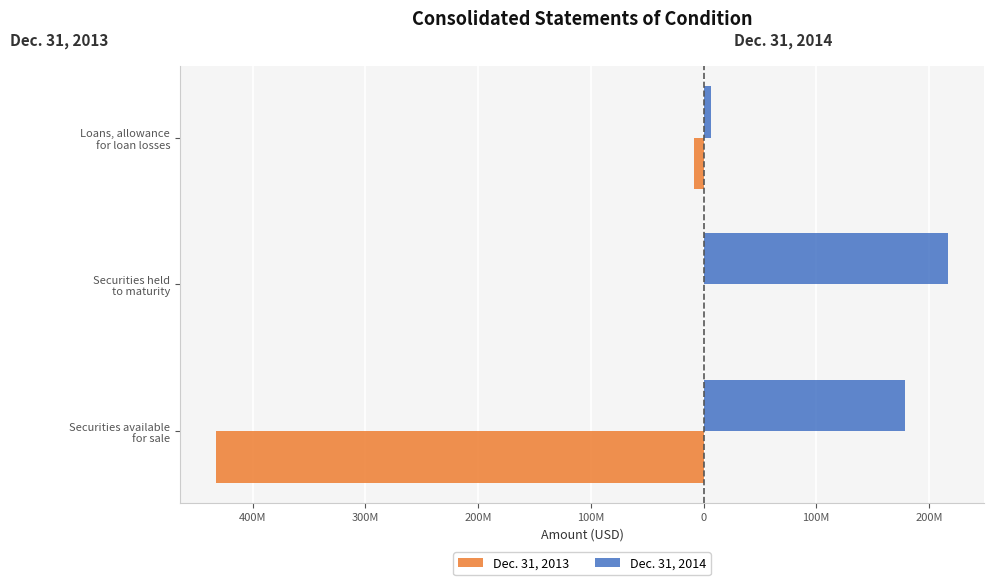

What are all the series names shown in the legend?

Dec. 31, 2013, Dec. 31, 2014